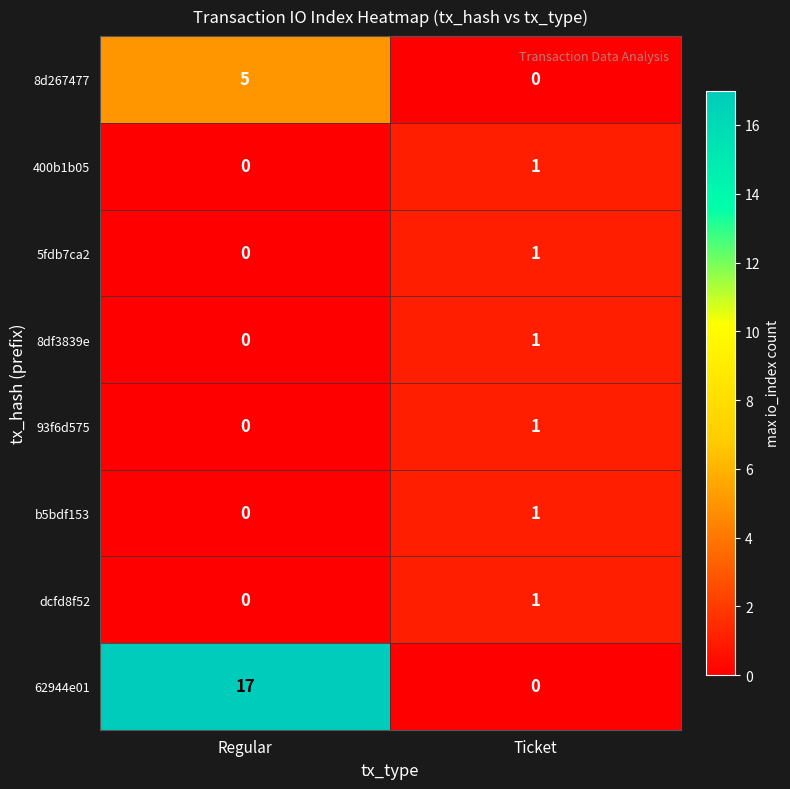

What is the difference between the 8d267477 values at Regular and Ticket?

5